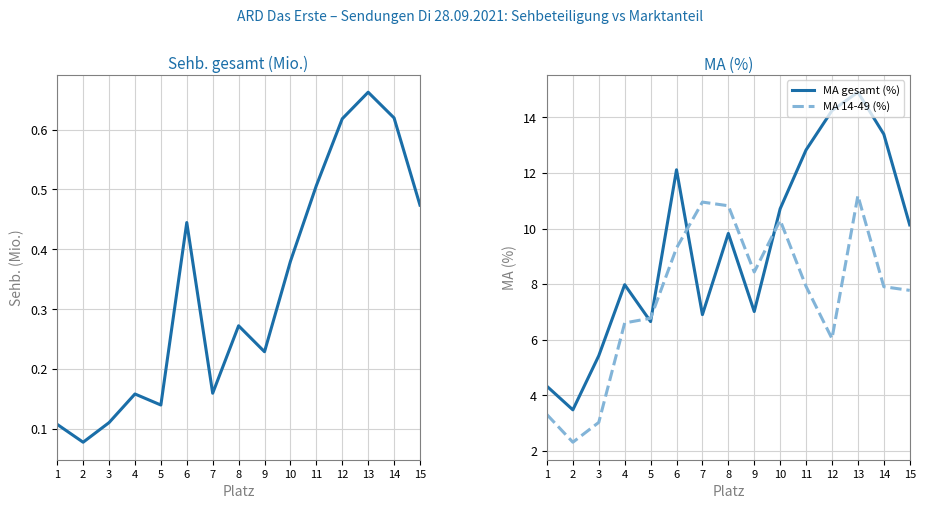

Which series has the largest total across all categories?

MA gesamt (%)